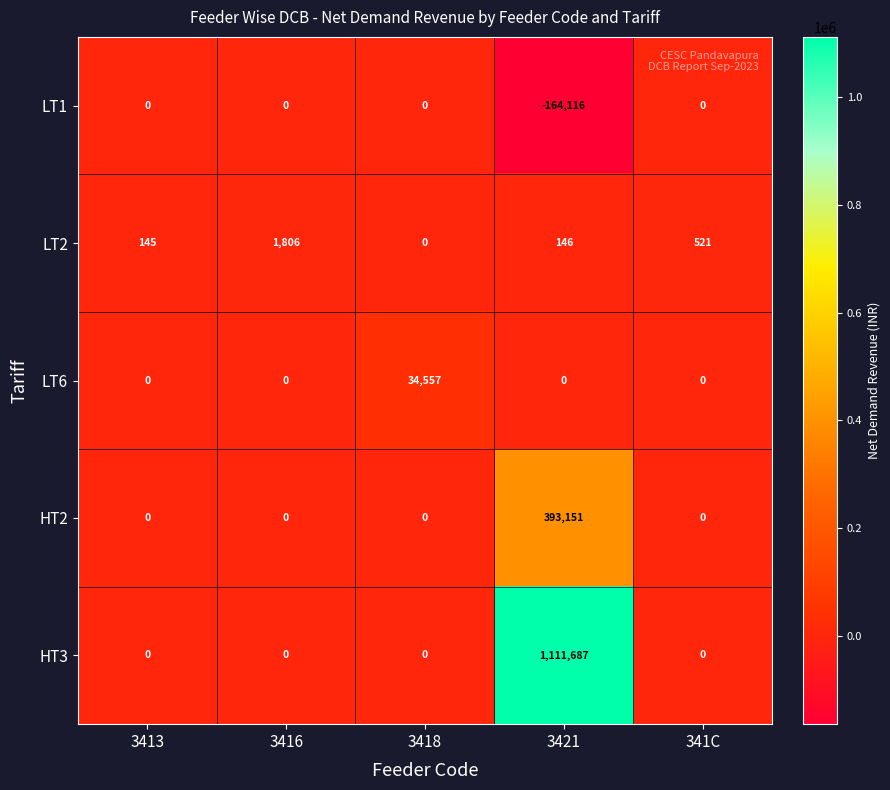

What is the maximum value shown in the chart?

1111687